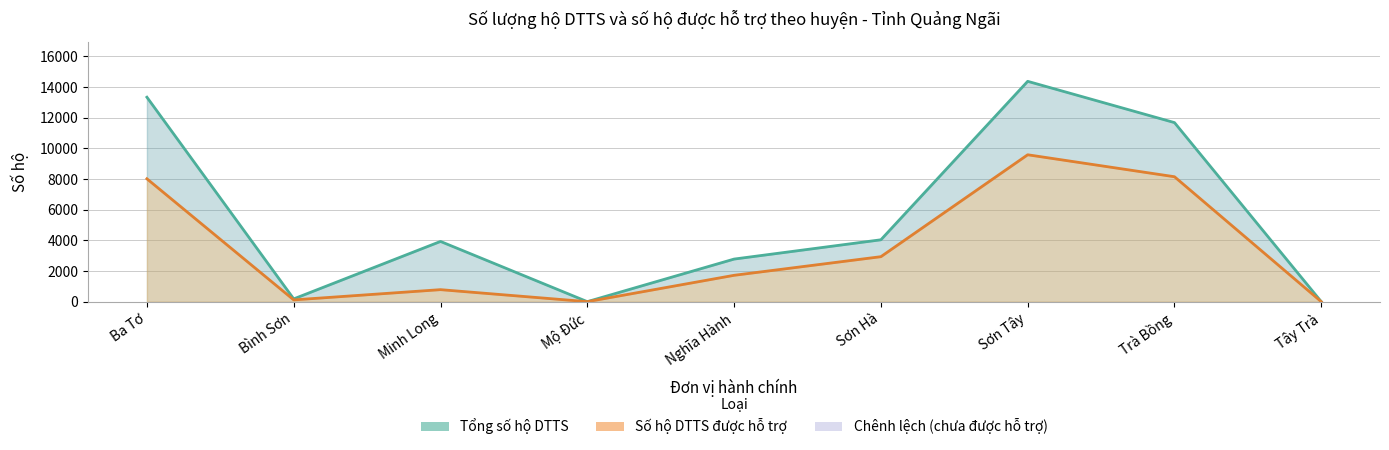

How many interior local valleys does the Tổng số hộ DTTS series have?

2